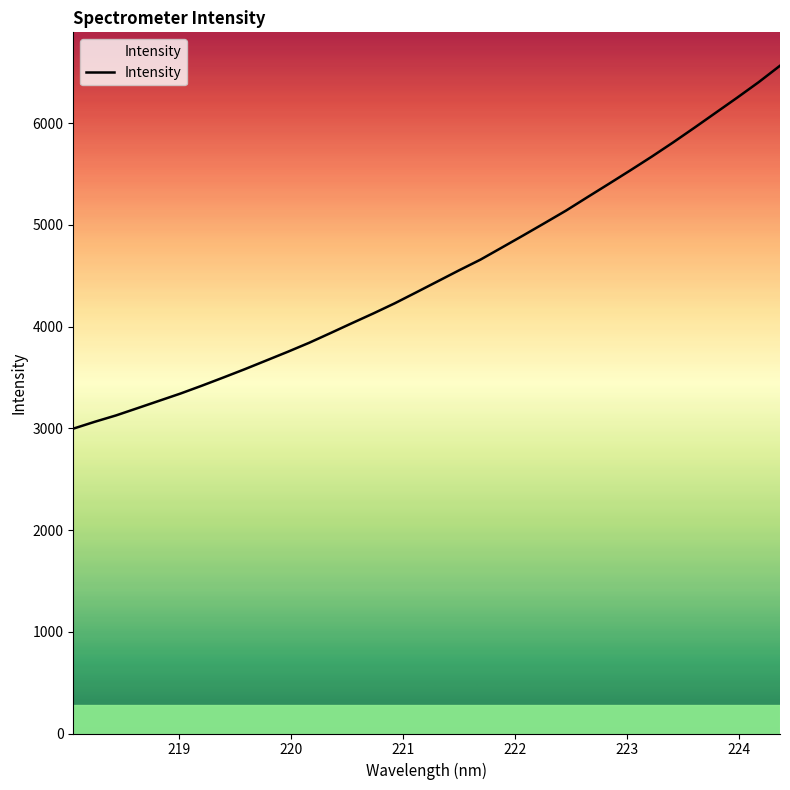

What is the greatest value displayed?

6565.4